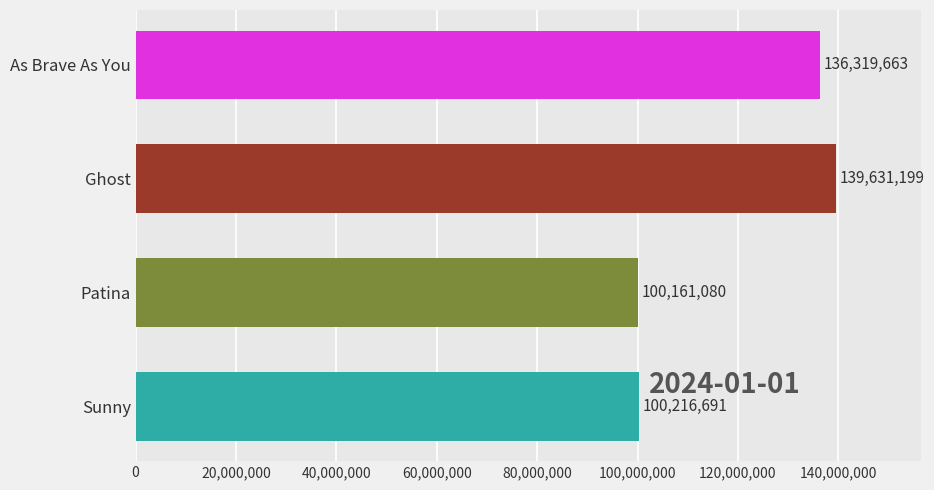

Reading bottom to top, what are all the values shown in this chart?

100216691	100161080	139631199	136319663